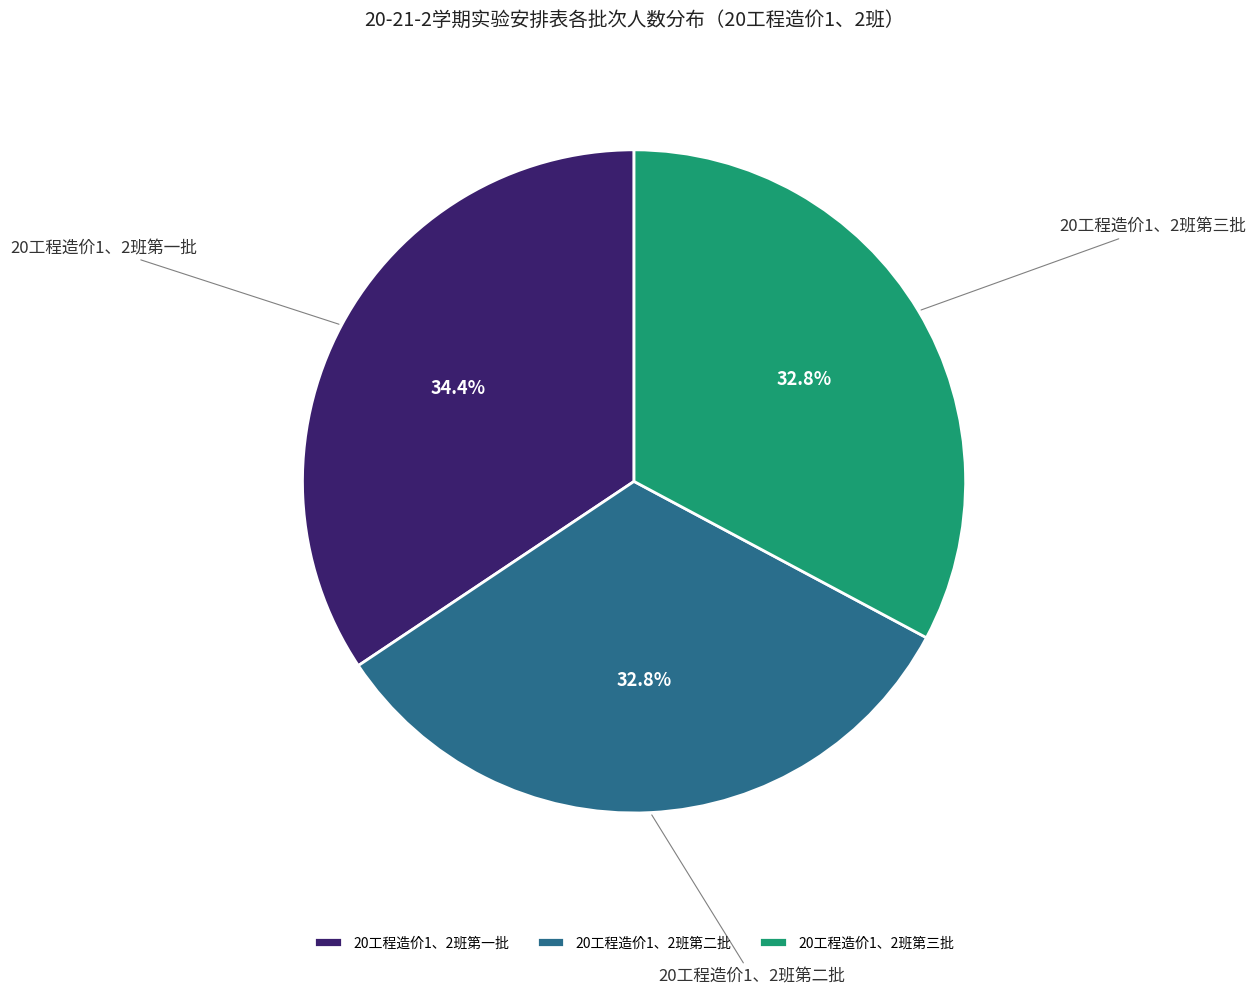

How many slices are in this pie chart?

3